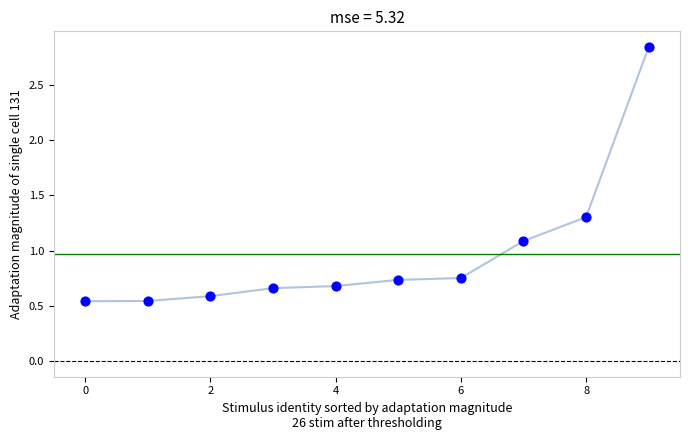

What Y value in the scatter plot is closest to 1?

1.1